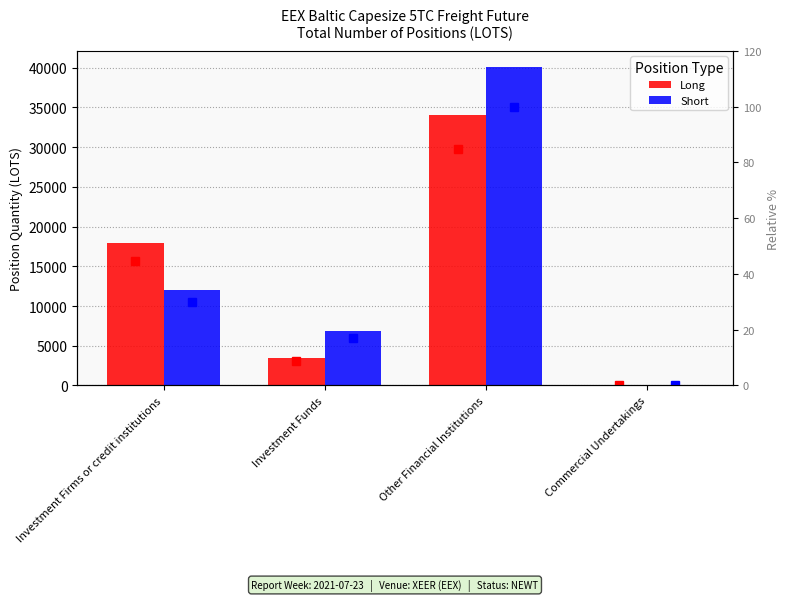

Reading right to left, list all the values displayed in this chart.

Long: 0.0	33969.7	3464.4	17940.4
Short: 0.0	40109.1	6798.0	12005.4
Long %: 0.0	84.7	8.6	44.7
Short %: 0.0	100.0	16.9	29.9